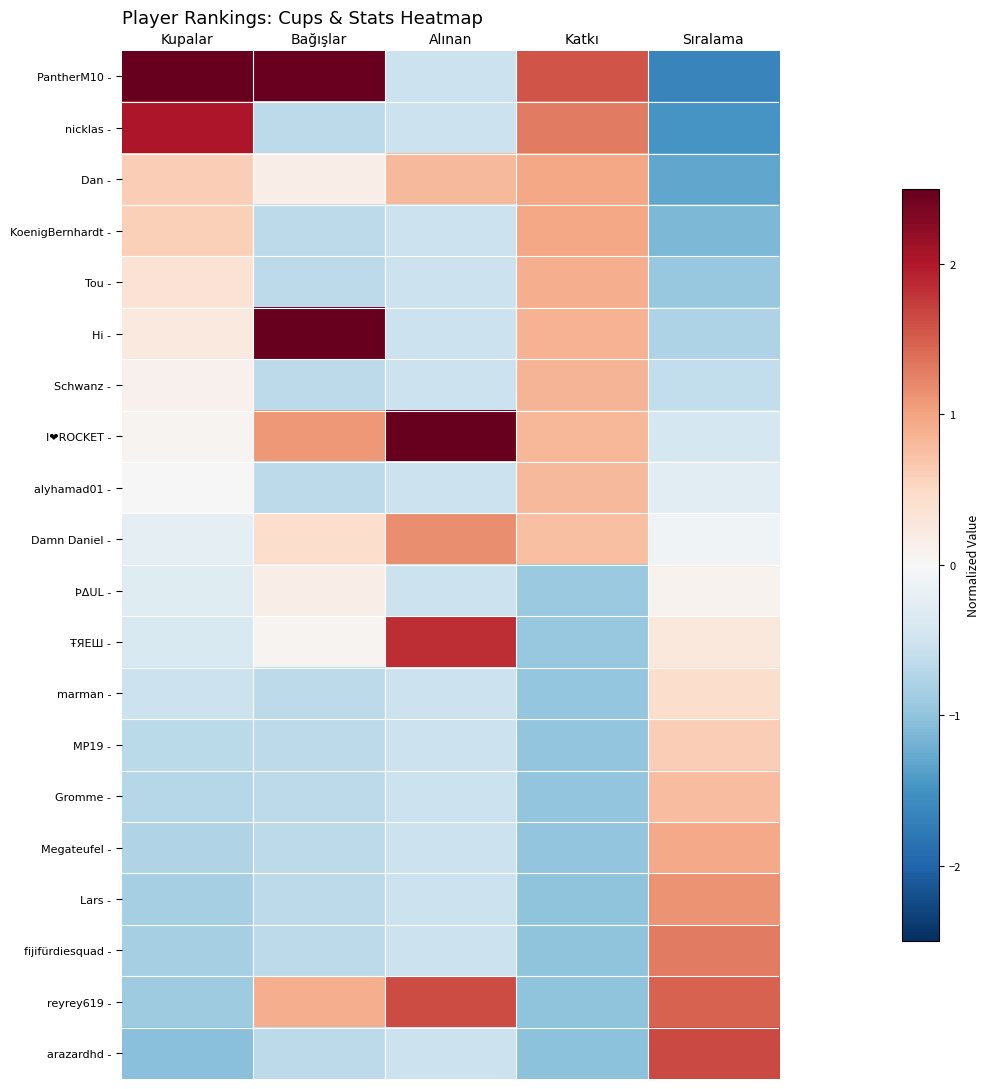

Rank the series by their maximum value, from highest to lowest.

PantherM10 -, I❤ROCKET -, Hi -, nicklas -, ŦЯEШ -, arazardhd -, reyrey619 -, fijifürdiesquad -, Damn Daniel -, Lars -, Dan -, KoenigBernhardt -, Megateufel -, Tou -, Schwanz -, alyhamad01 -, Gromme -, MP19 -, marman -, ÞΔUL -